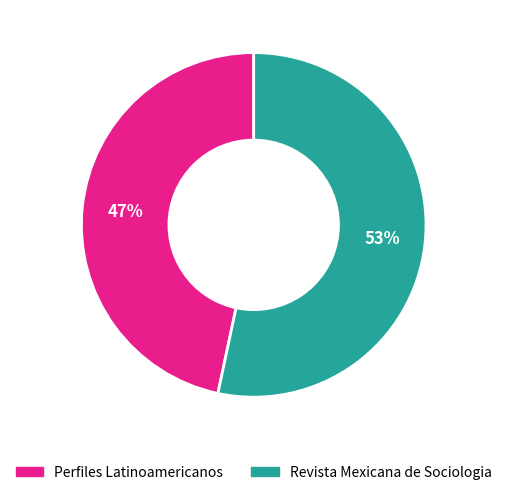

Rank the categories by value from highest to lowest.

Revista Mexicana de Sociologia, Perfiles Latinoamericanos